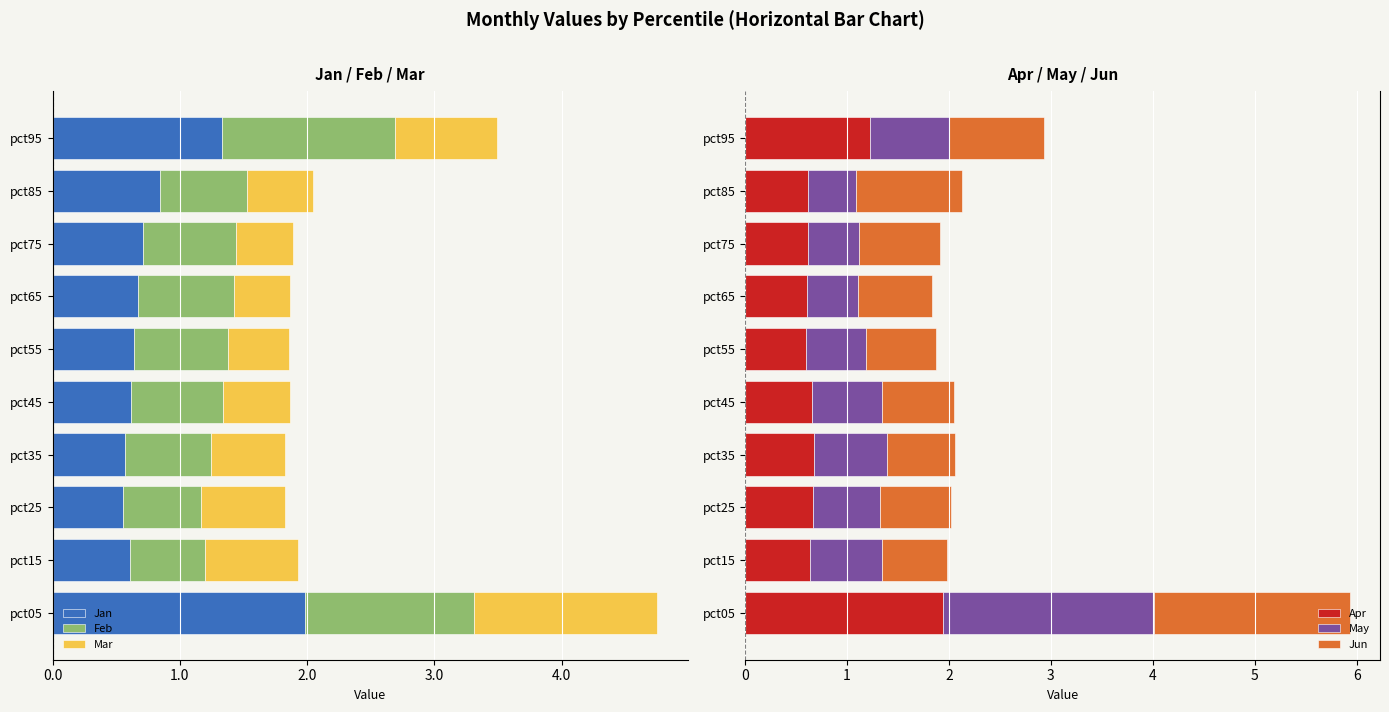

Which series has the widest spread of values?

May